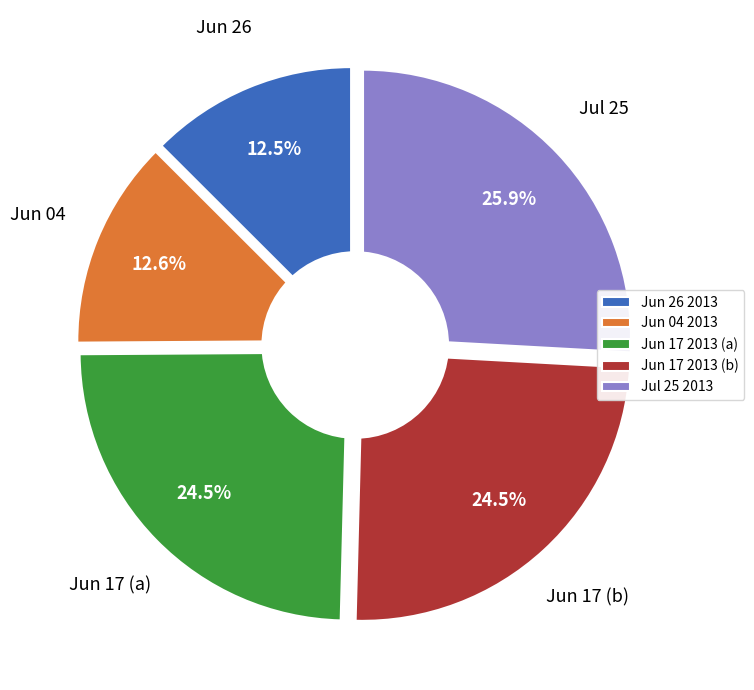

Is it true that 2013-06-26 is 13% of the pie?

True